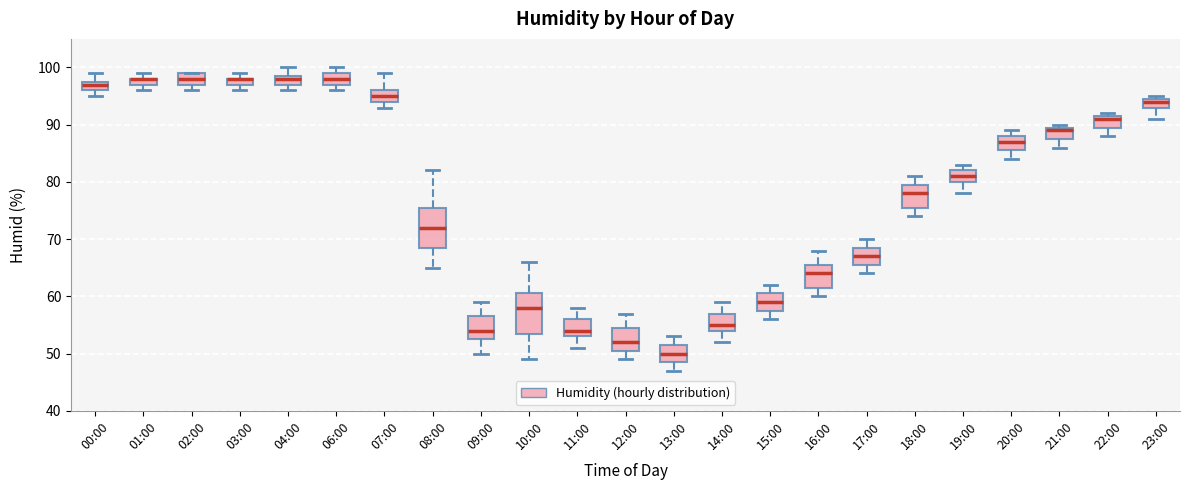

Where does the median line of the box for 00:00 sit on the y-axis? The values are not printed on the chart, so give them approximately, as read against the axis.

97